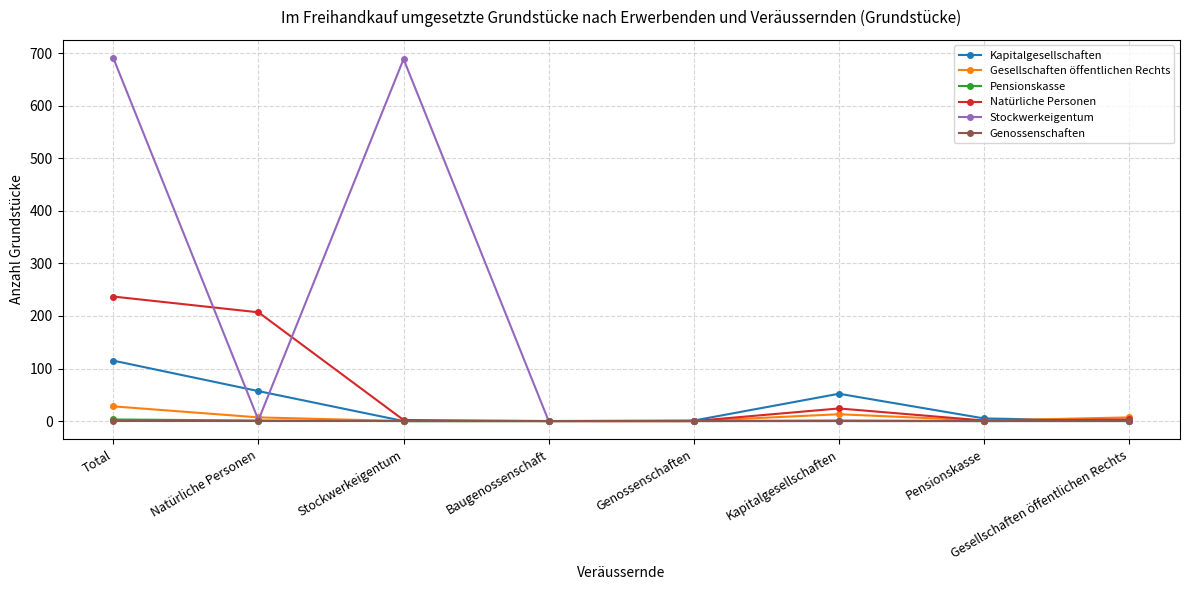

What position from the left is Gesellschaften öffentlichen Rechts?

8